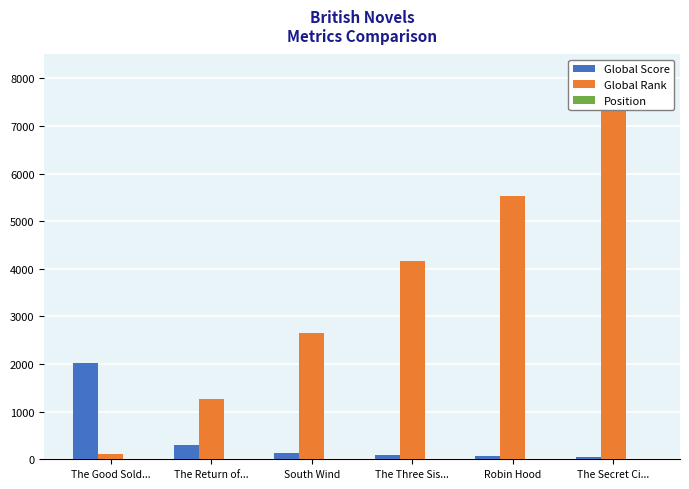

How many bars are there in total?

18